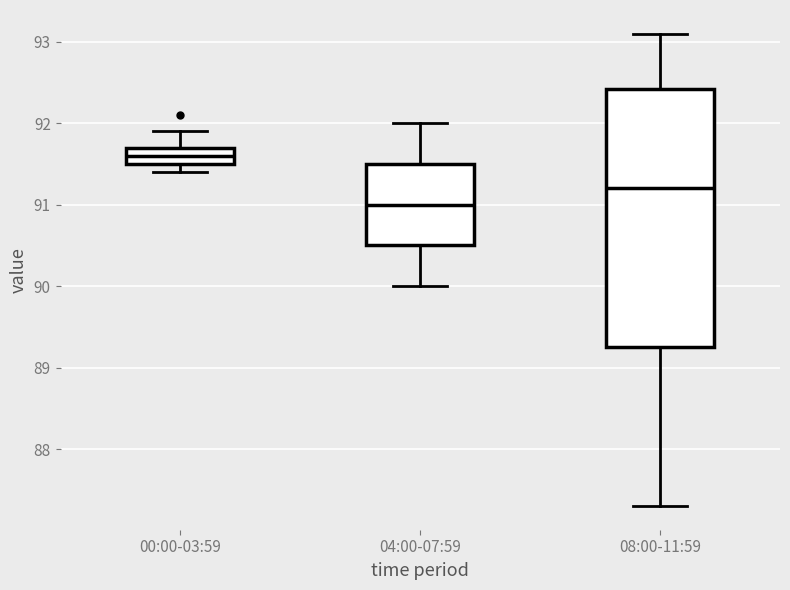

Which box's median line is the lowest?

04:00-07:59